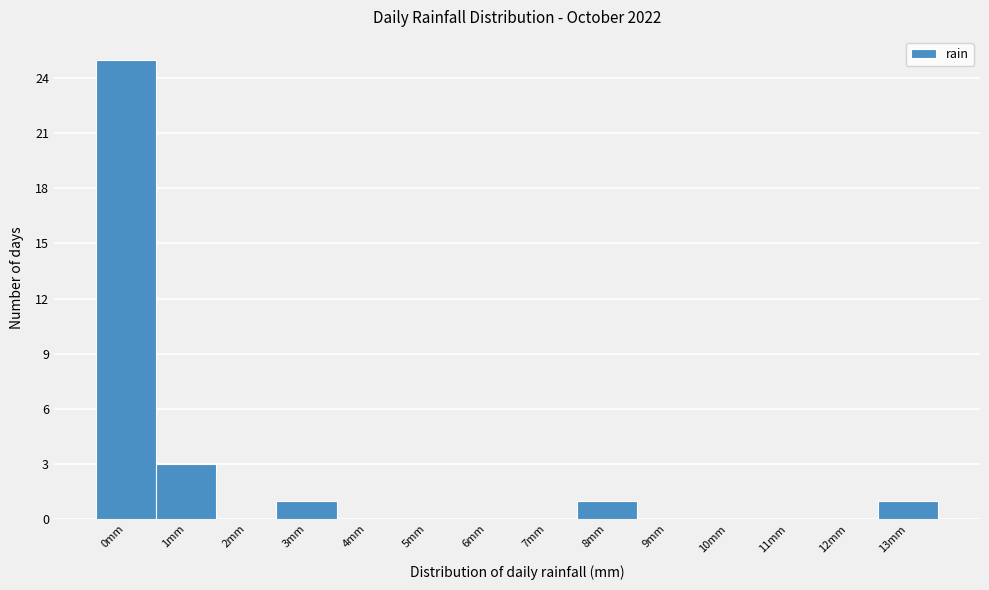

Reading left to right, extract all data points from this chart.

0mm=25	1mm=3	2mm=0	3mm=1	4mm=0	5mm=0	6mm=0	7mm=0	8mm=1	9mm=0	10mm=0	11mm=0	12mm=0	13mm=1